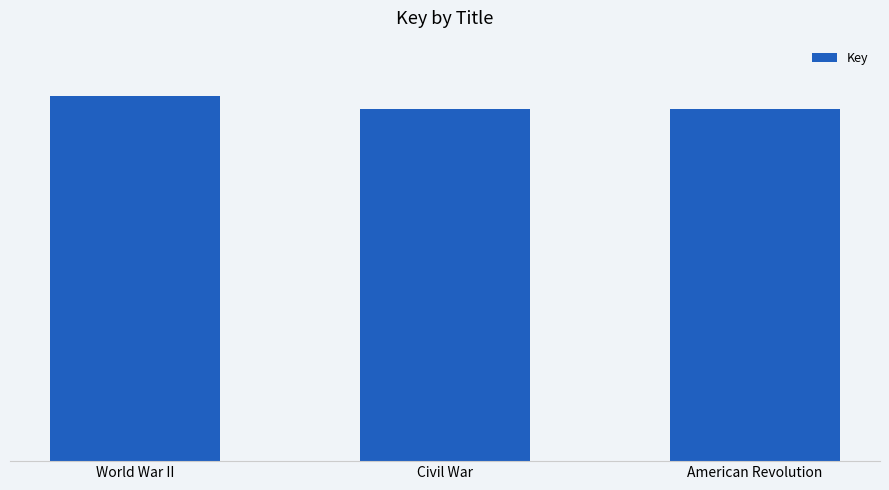

Are the bars horizontal?

No